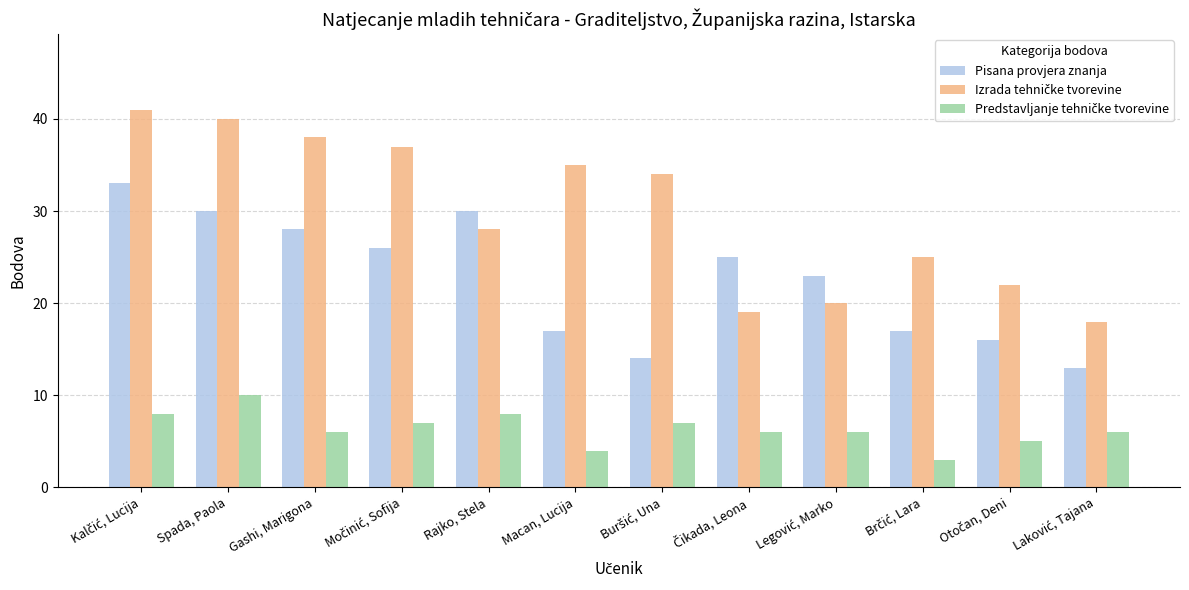

What is the minimum value for Pisana provjera znanja?

13